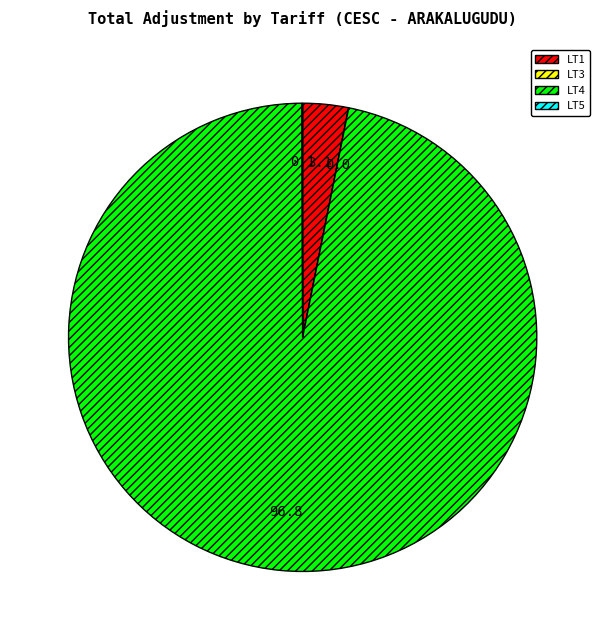

Do LT4 and LT1 together represent more than half of the pie?

Yes